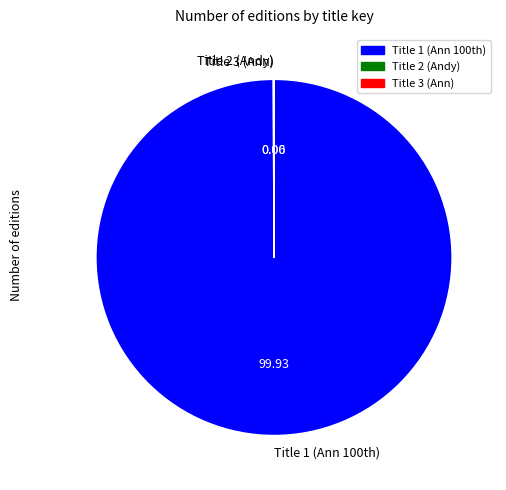

Is there any slice that represents more than half of the pie?

Yes